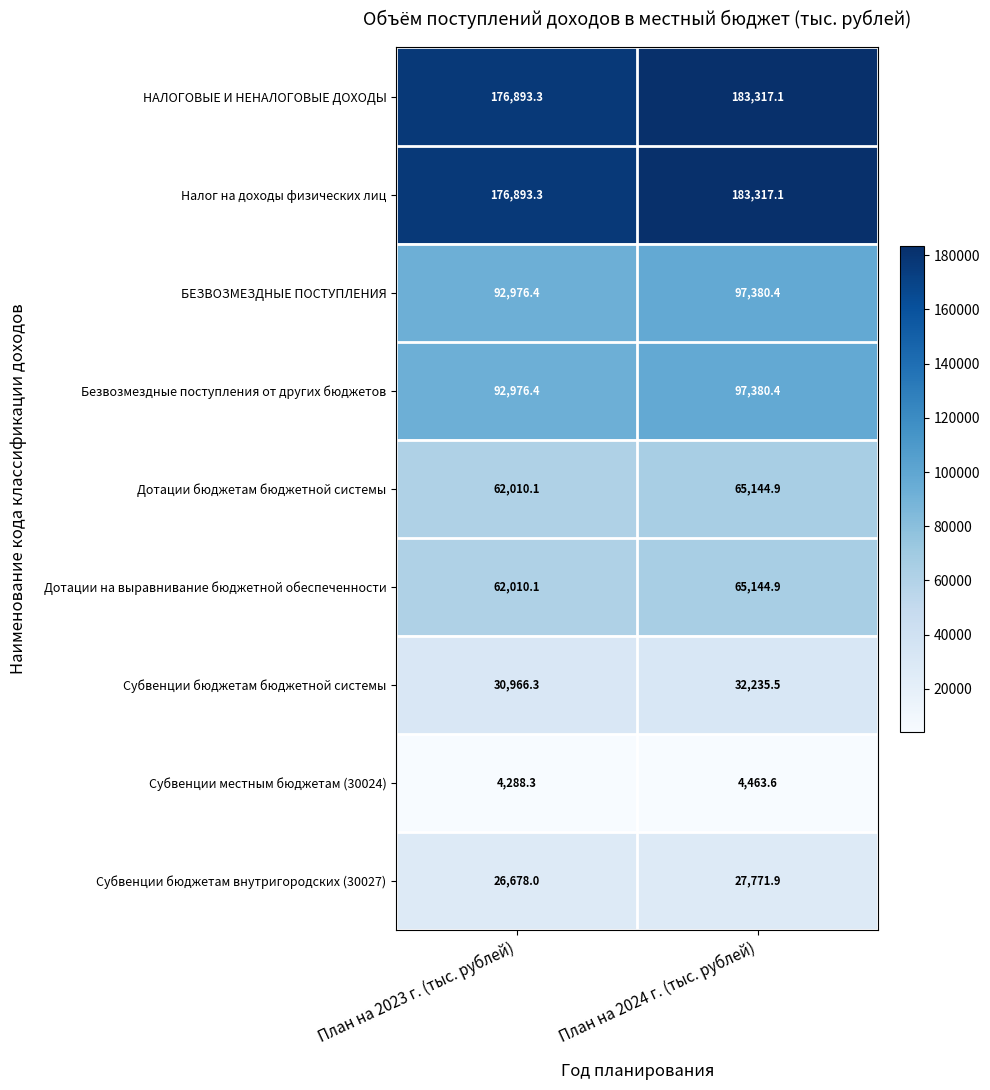

What is the spread (max minus min) of values at План на 2023 г. (тыс. рублей)?

172605.0